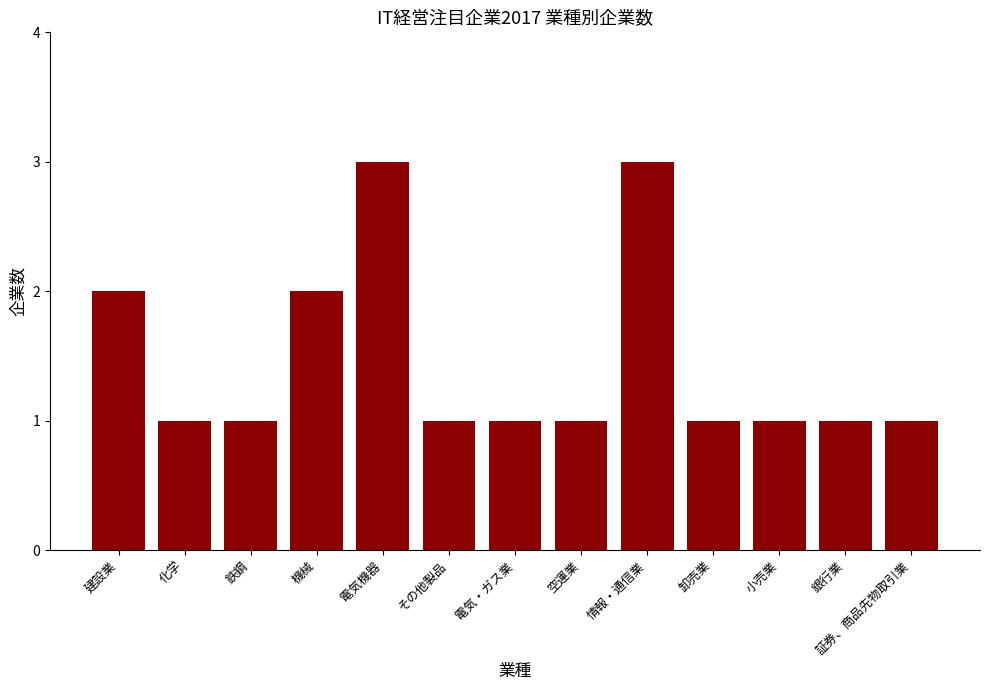

Count the number of data series in this chart.

1